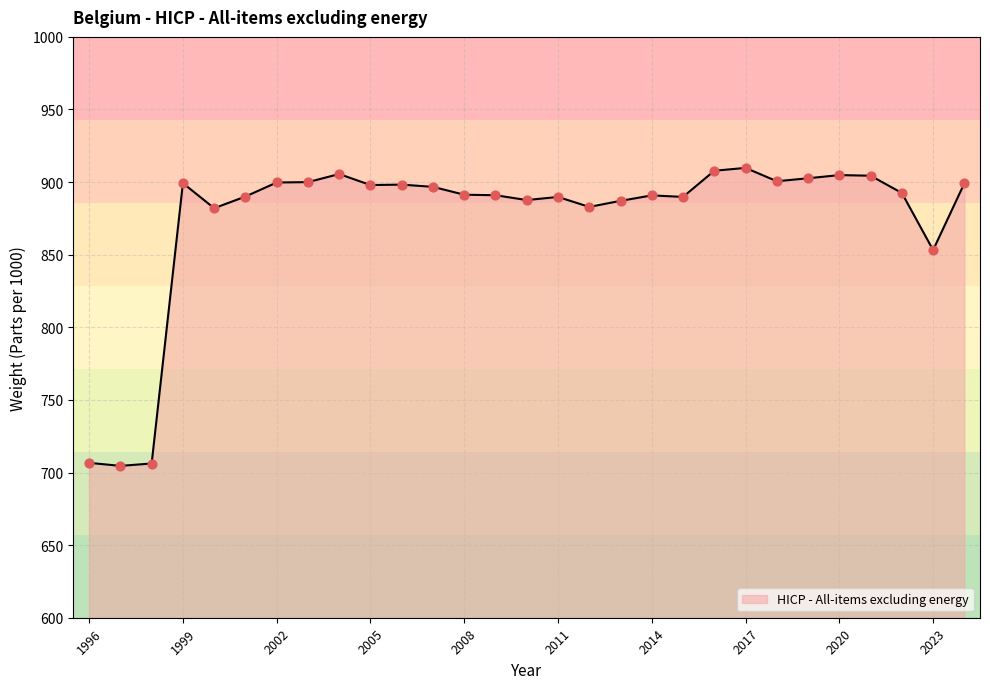

What is the smallest value displayed?

704.6